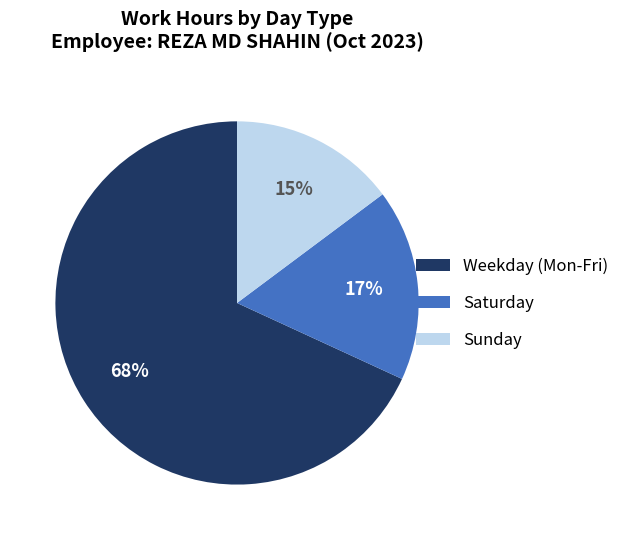

Approximately how many times larger is the value at Weekday (Mon-Fri) compared to Saturday?

4.0